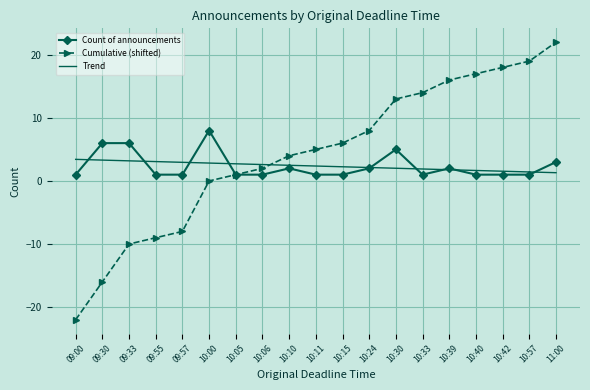

The value of Cumulative (shifted) at 09:33 is -10.0. True or false?

True